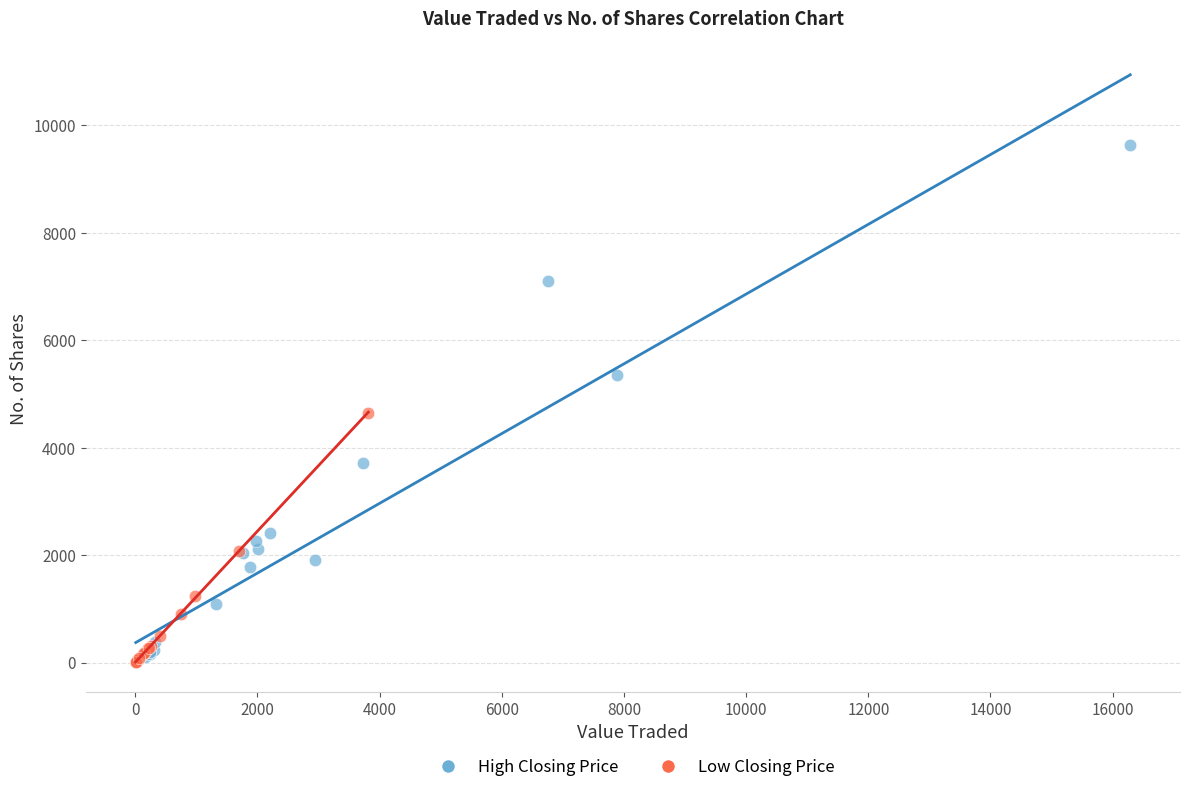

Which series has the largest Y range (max minus min)?

High Closing Price